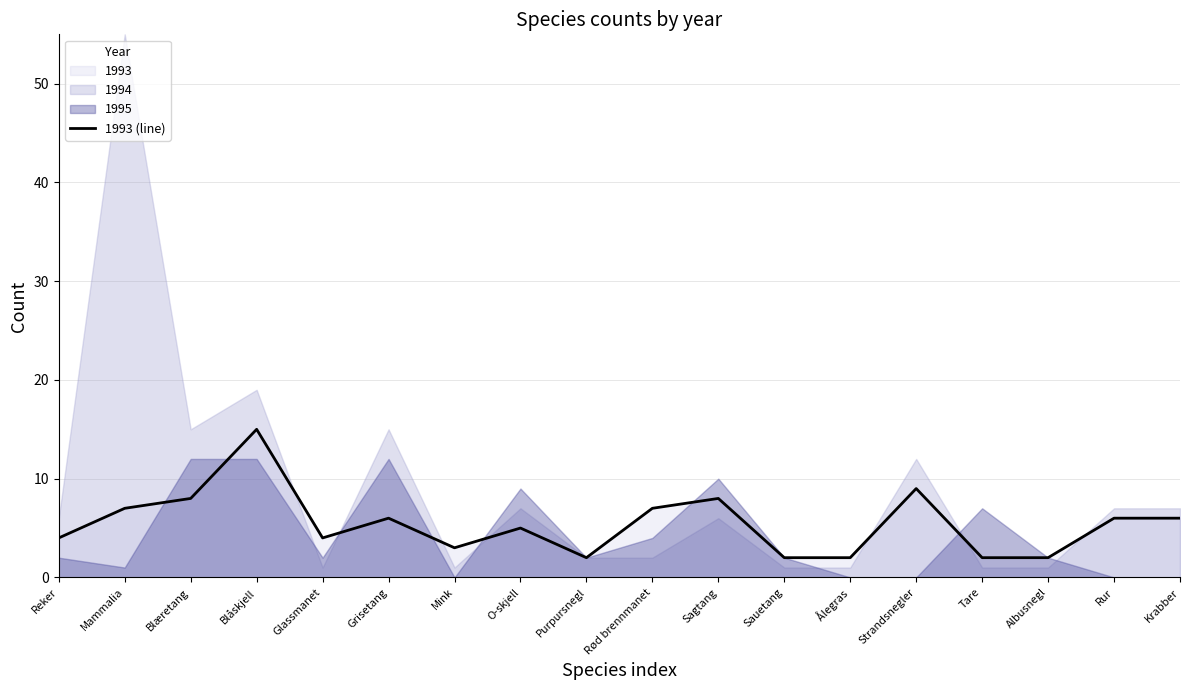

What value does the data have at Reker?

4